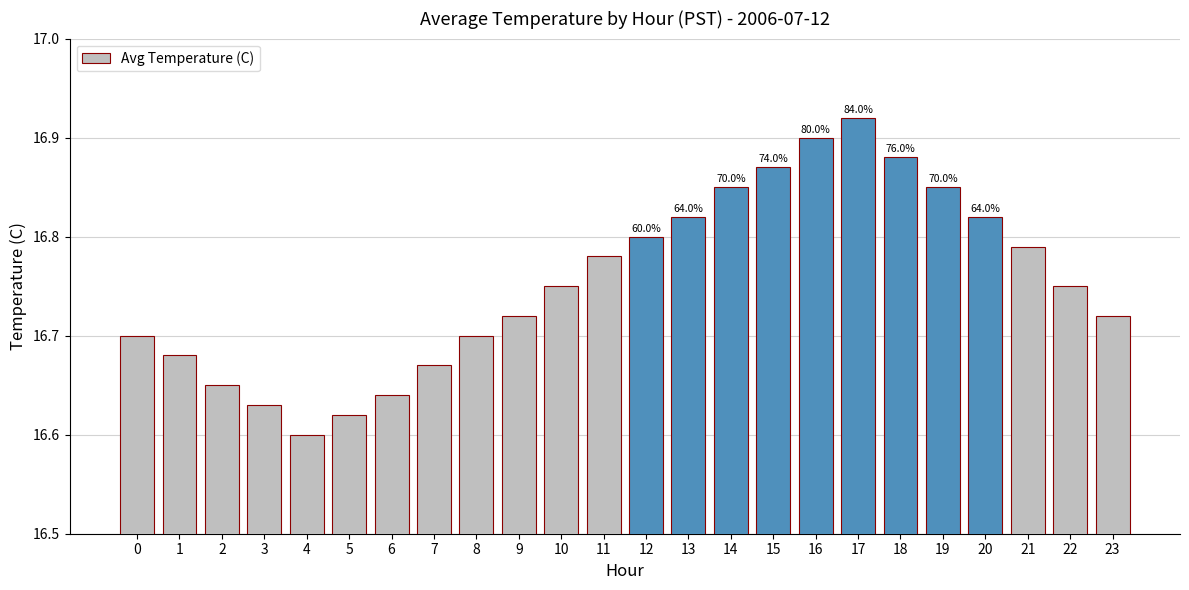

Are the bars horizontal?

No